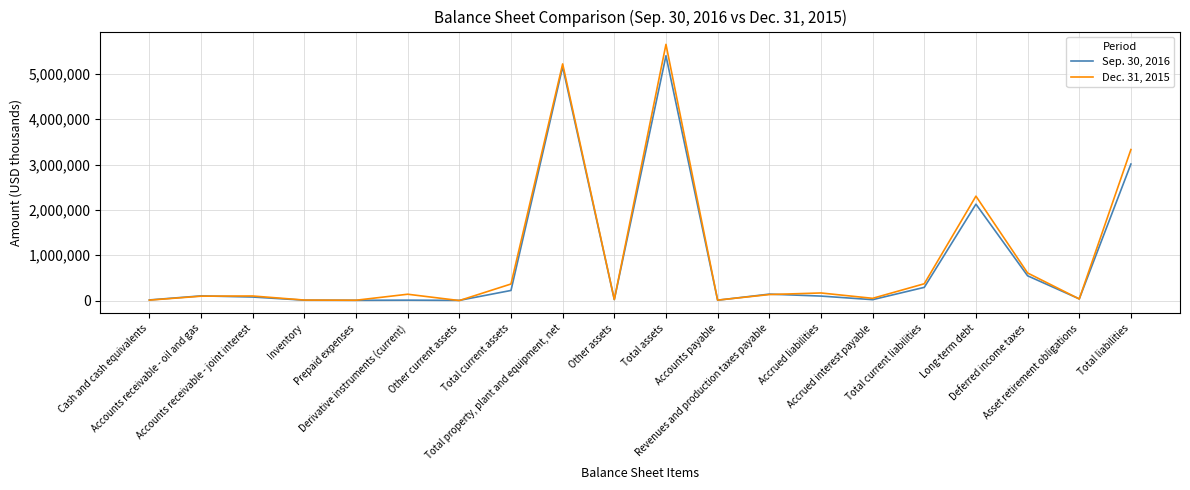

After their last crossing, which series has the higher values: Sep. 30, 2016 or Dec. 31, 2015?

Dec. 31, 2015